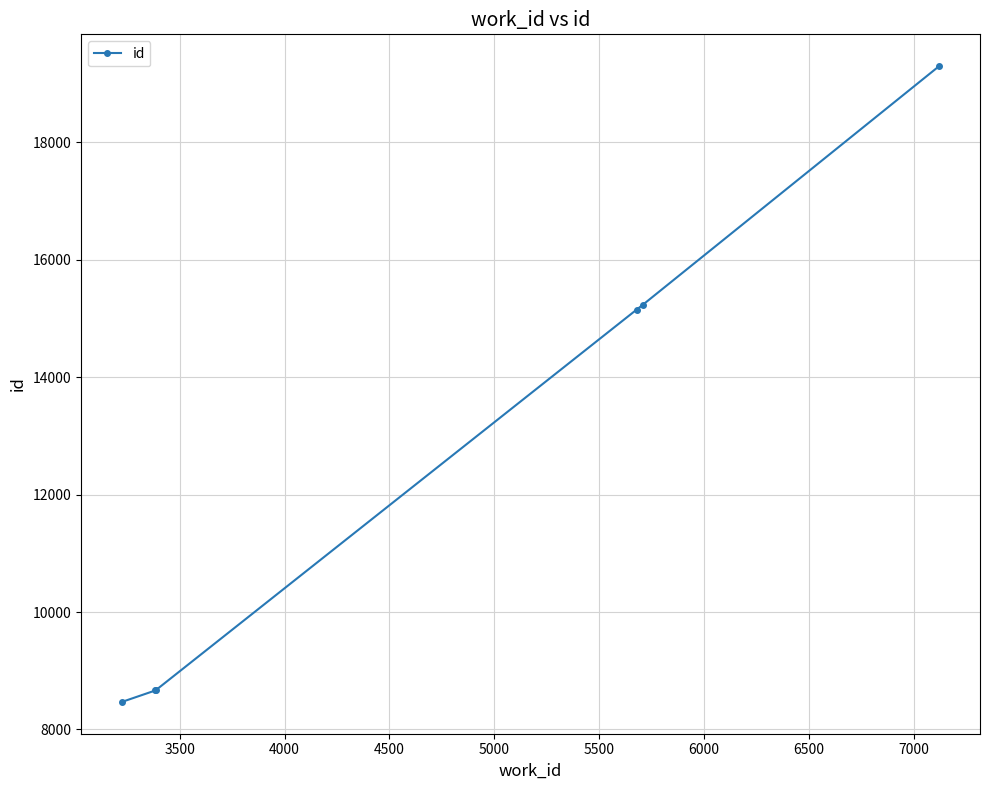

What is the value of the 2nd point from the left?

8664